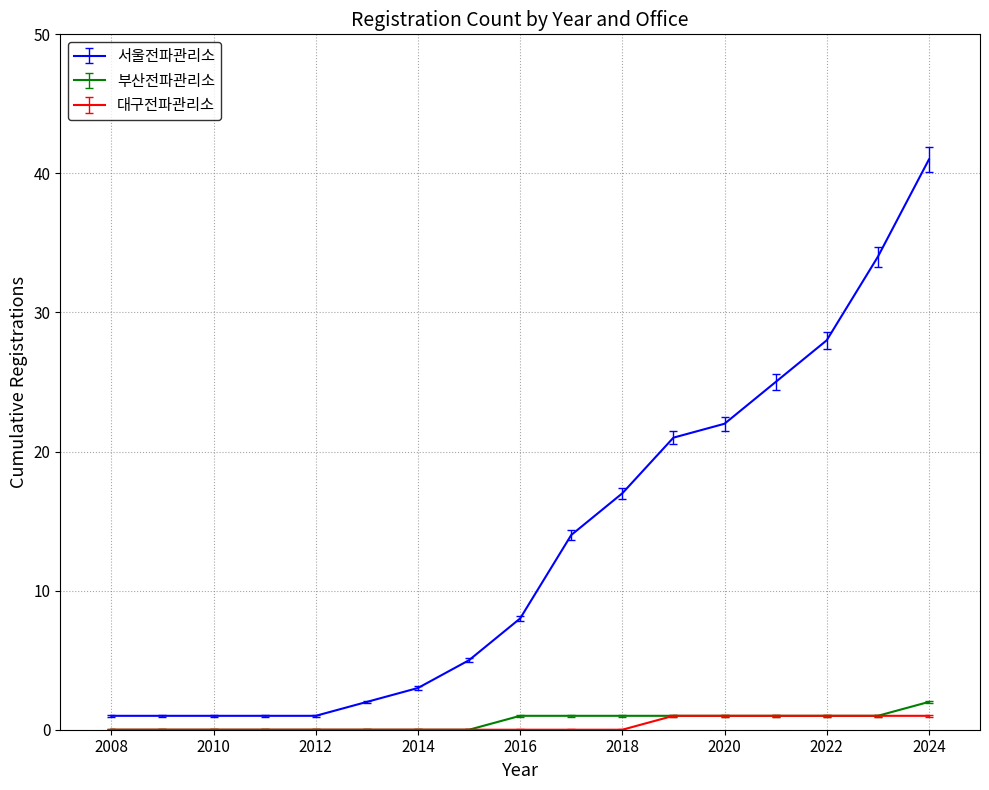

True or false: 대구전파관리소 and 서울전파관리소 intersect in this chart.

False